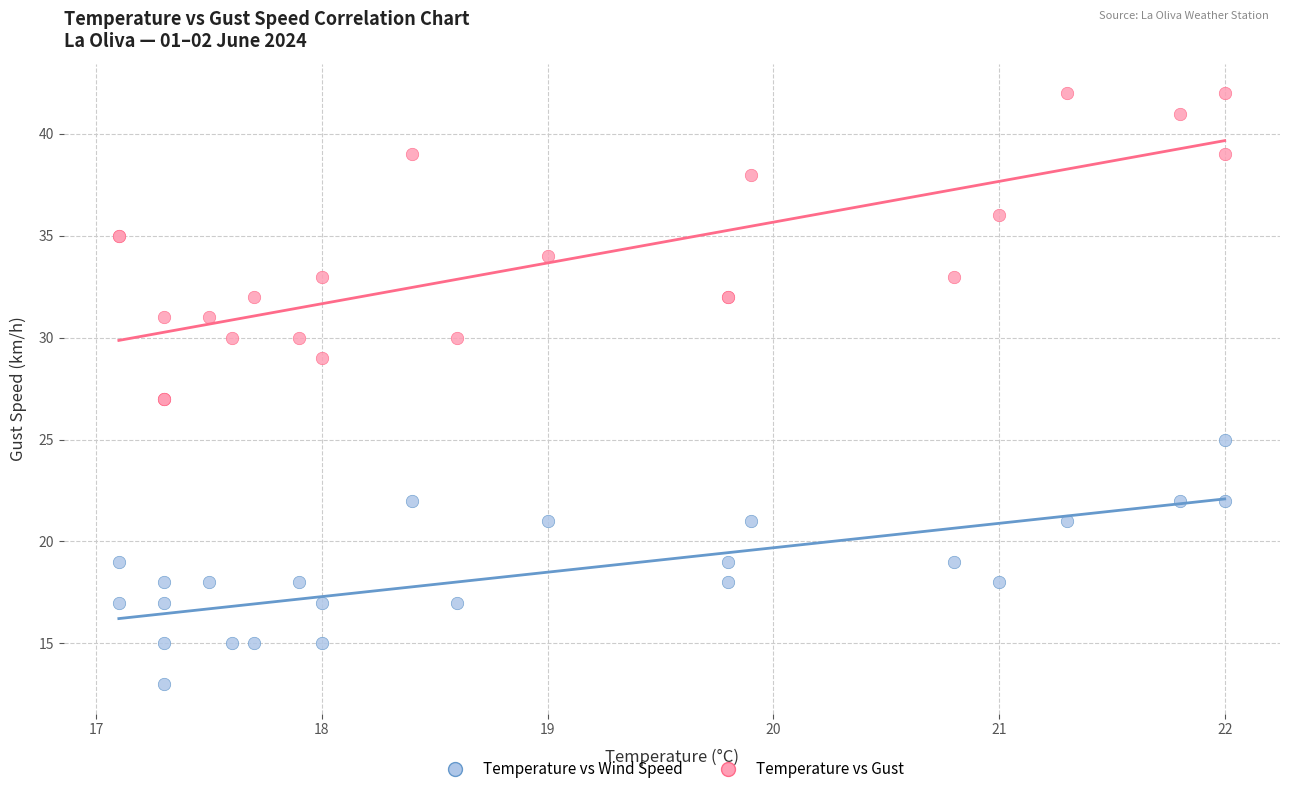

Which series has the widest spread of Y values?

Temperature vs Gust